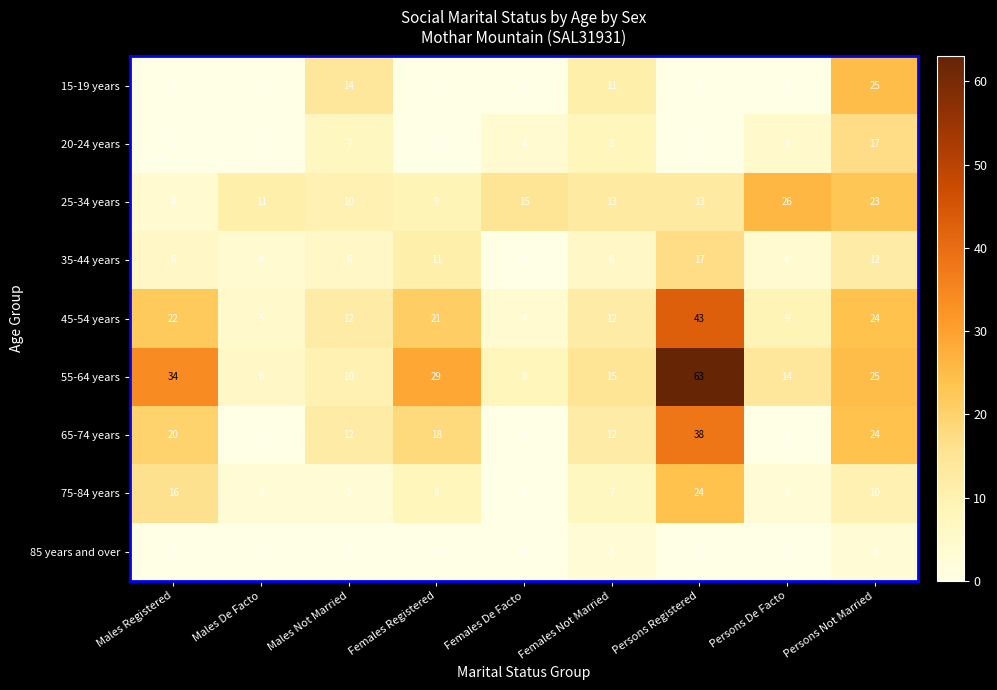

At how many categories does at least one series exceed 41?

1